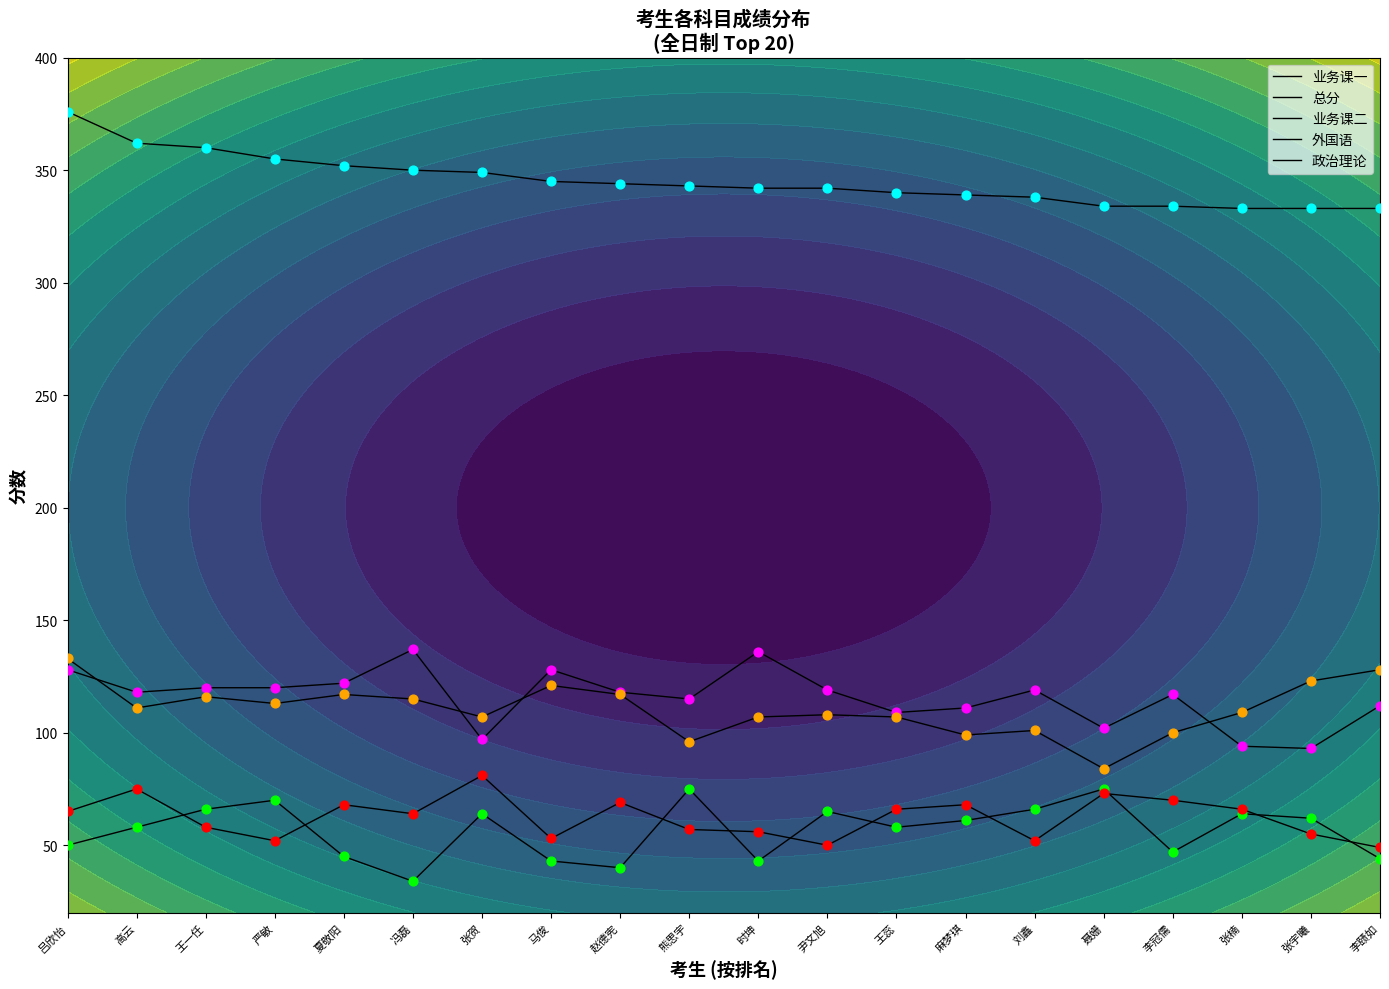

What are all the series names shown in the legend?

业务课一, 总分, 业务课二, 外国语, 政治理论